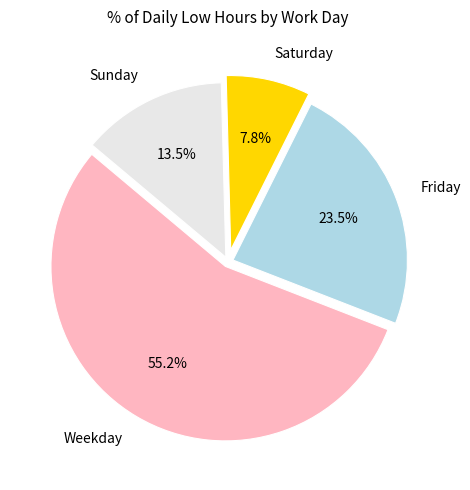

Between Friday and Saturday, which is larger?

Friday